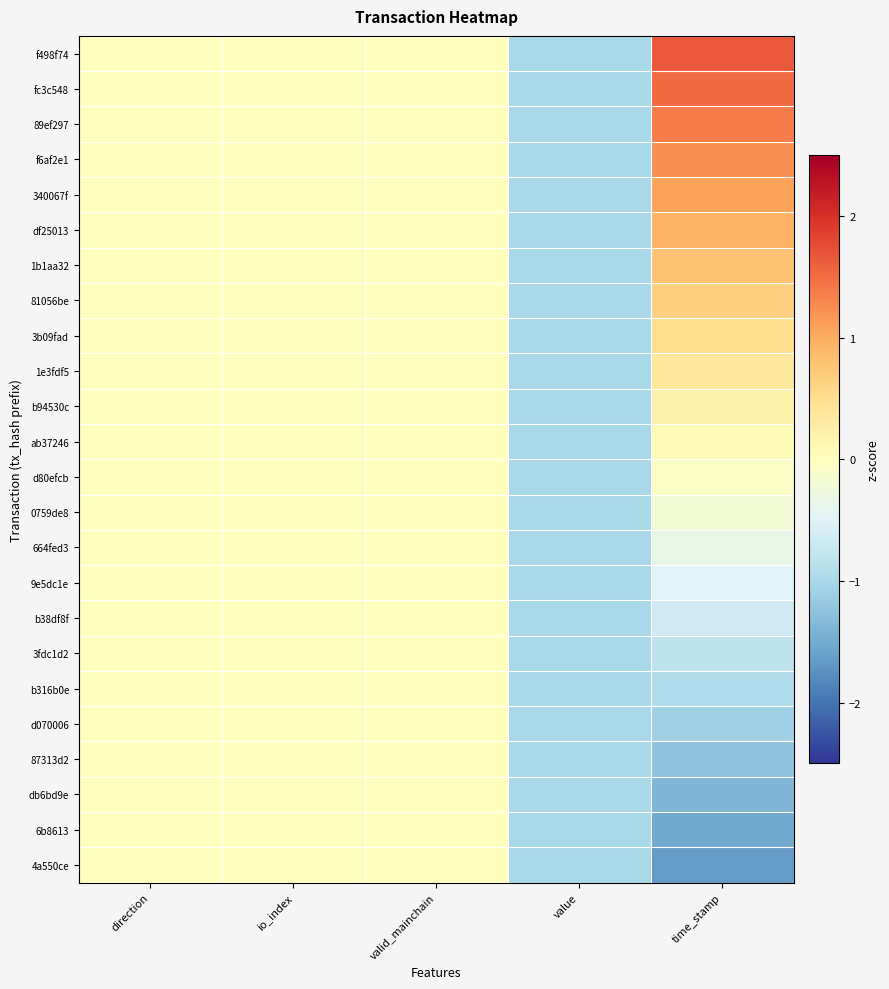

What is the greatest value displayed?

1.7